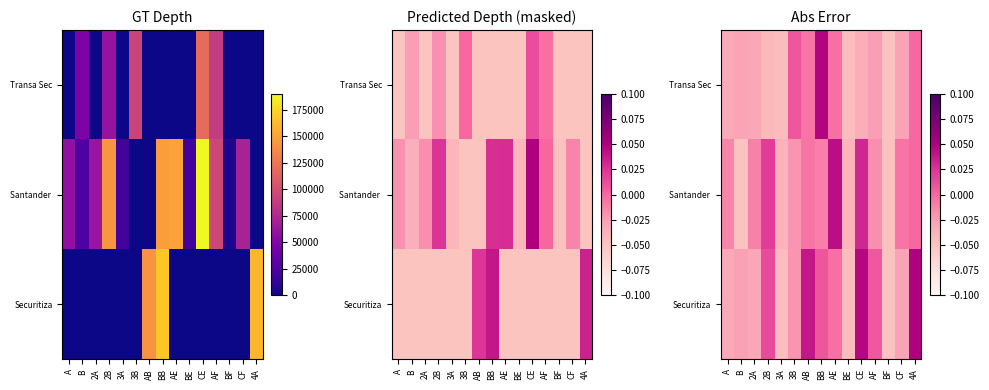

What is the difference between the maximum and minimum values in the Securitiza series?

0.1